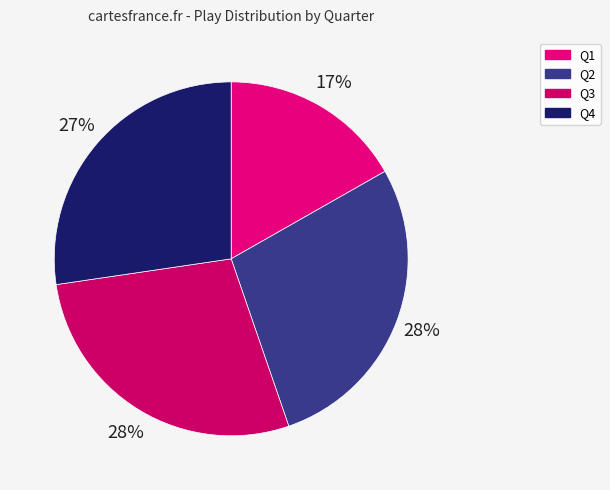

Does Q3 represent more than half of the total?

No